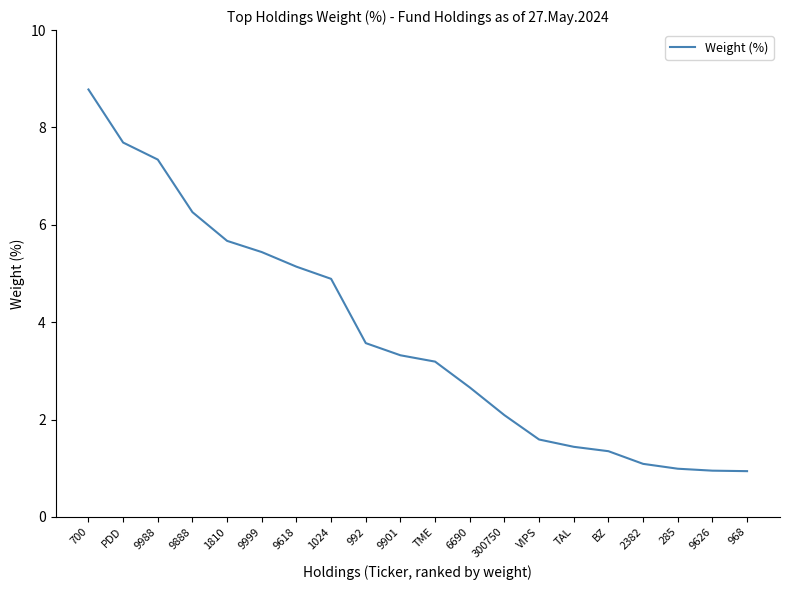

How many values exceed 3?

11